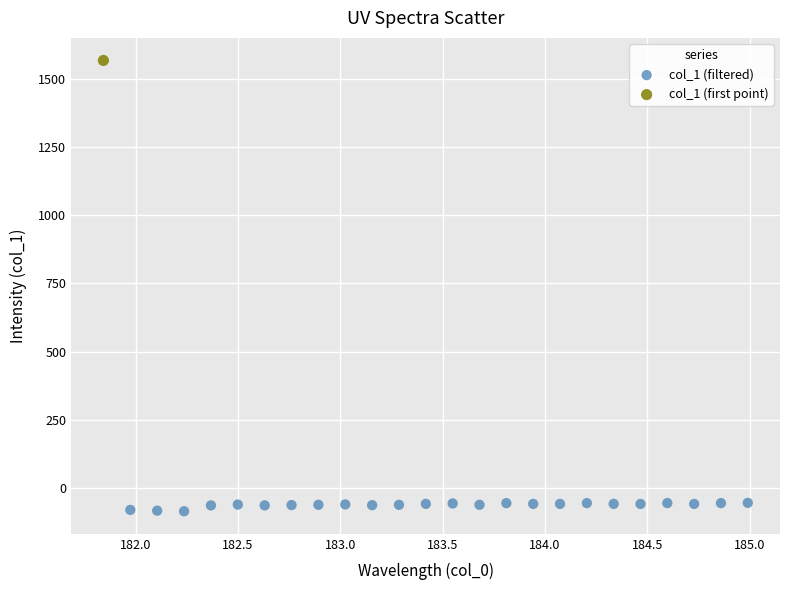

What are all the series names shown in the legend?

col_1 (filtered), col_1 (first point)